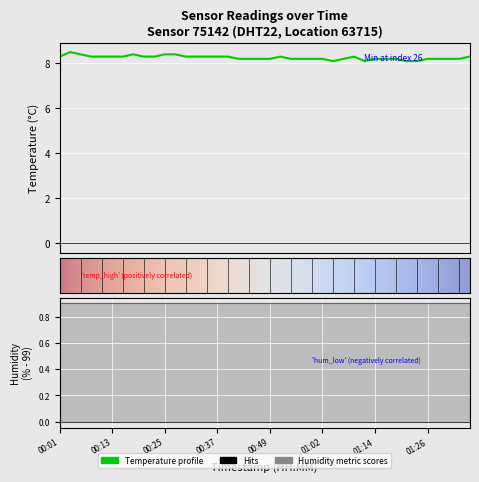

Reading right to left, transcribe all the data shown in this chart.

8.3	8.2	8.2	8.2	8.2	8.1	8.1	8.2	8.2	8.2	8.1	8.3	8.2	8.1	8.2	8.2	8.2	8.2	8.3	8.2	8.2	8.2	8.2	8.3	8.3	8.3	8.3	8.3	8.4	8.4	8.3	8.3	8.4	8.3	8.3	8.3	8.3	8.4	8.5	8.3